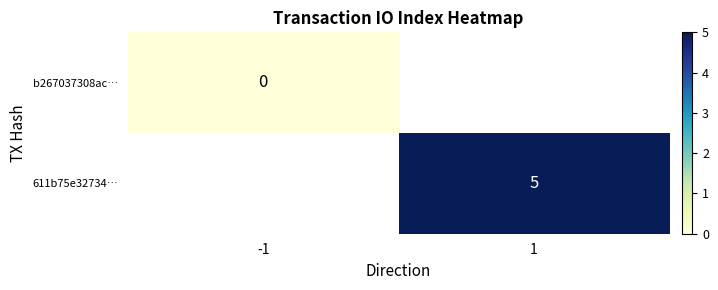

True or false: 611b75e32734… has a value of 2 at 1.

False